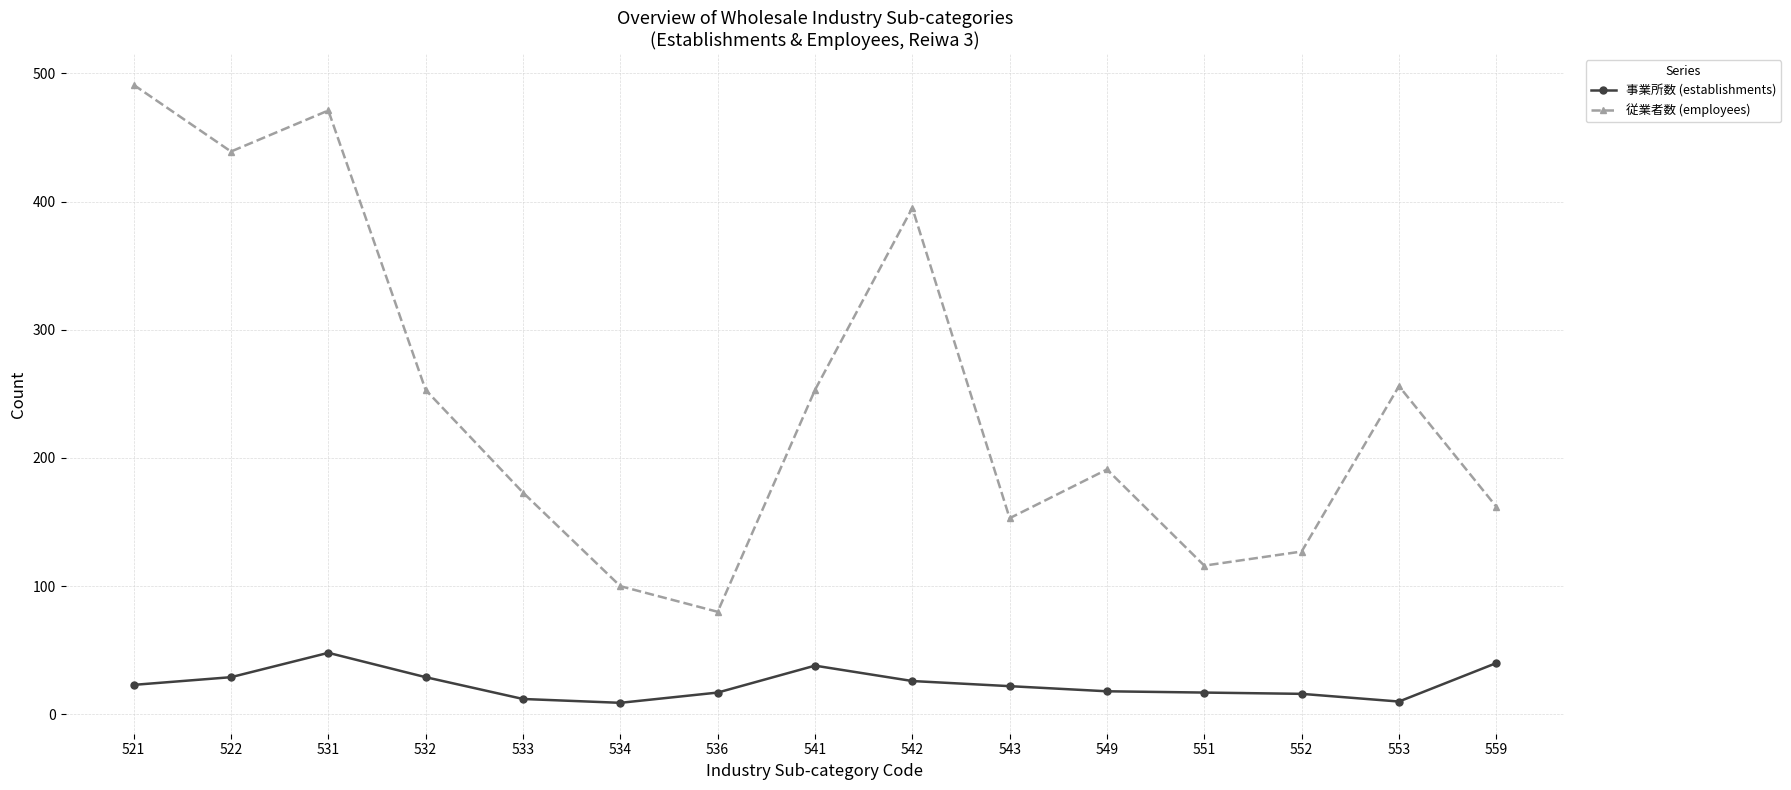

How many data points in 従業者数 (employees) are less than 191?

7